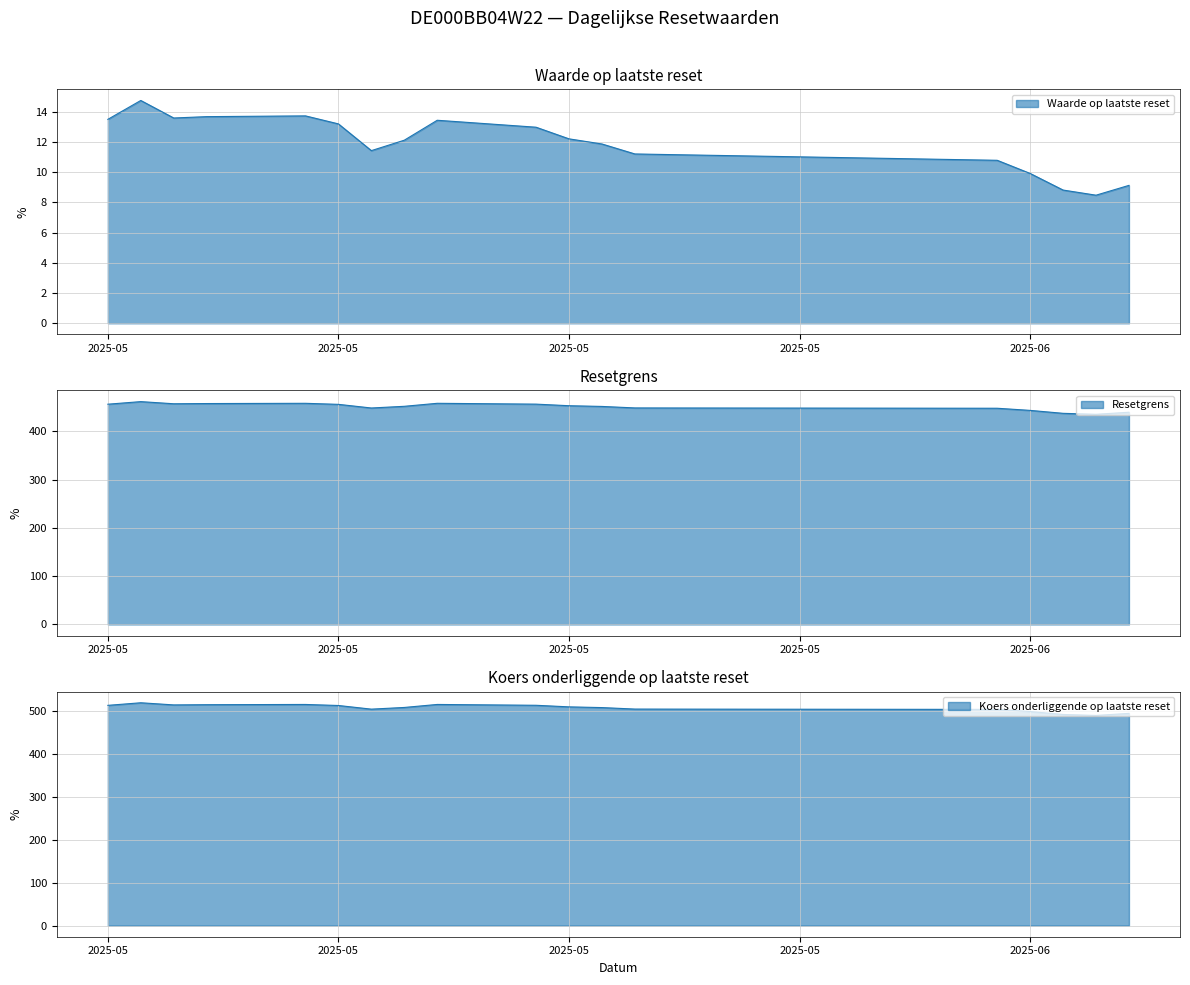

At how many categories does at least one series exceed 481?

19